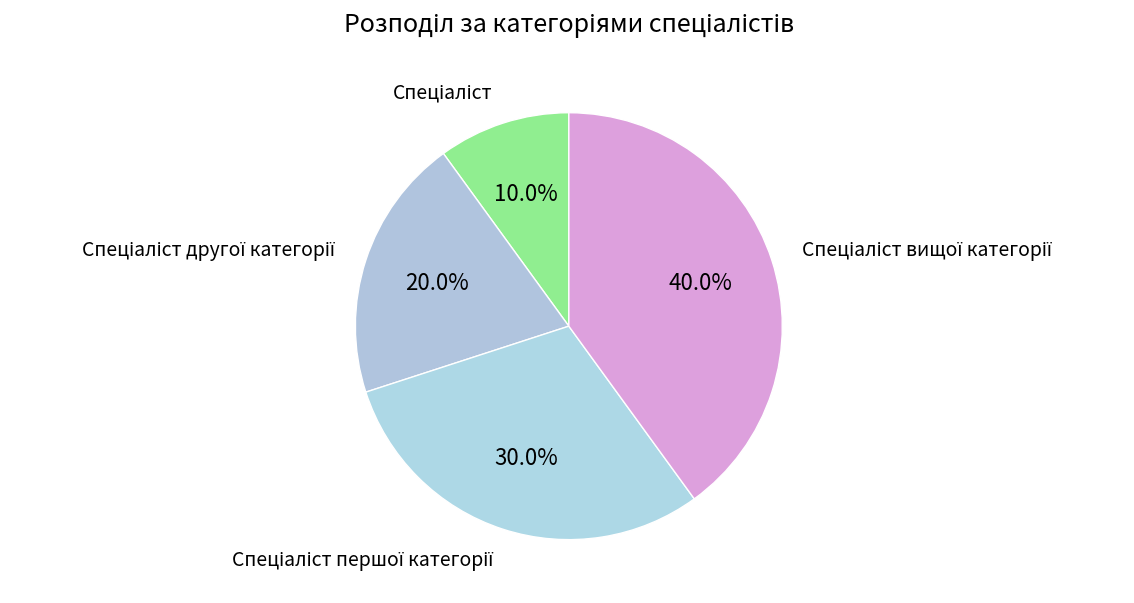

Does any single category account for the majority?

No